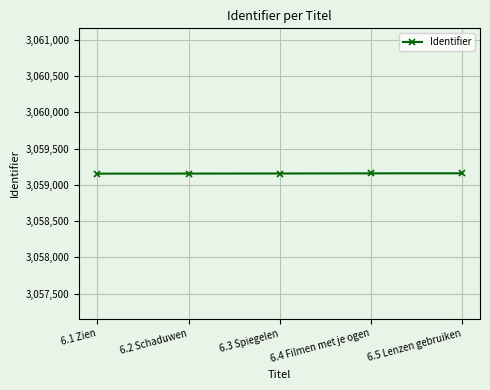

What is the change in value from 6.1 Zien to 6.2 Schaduwen?

+1